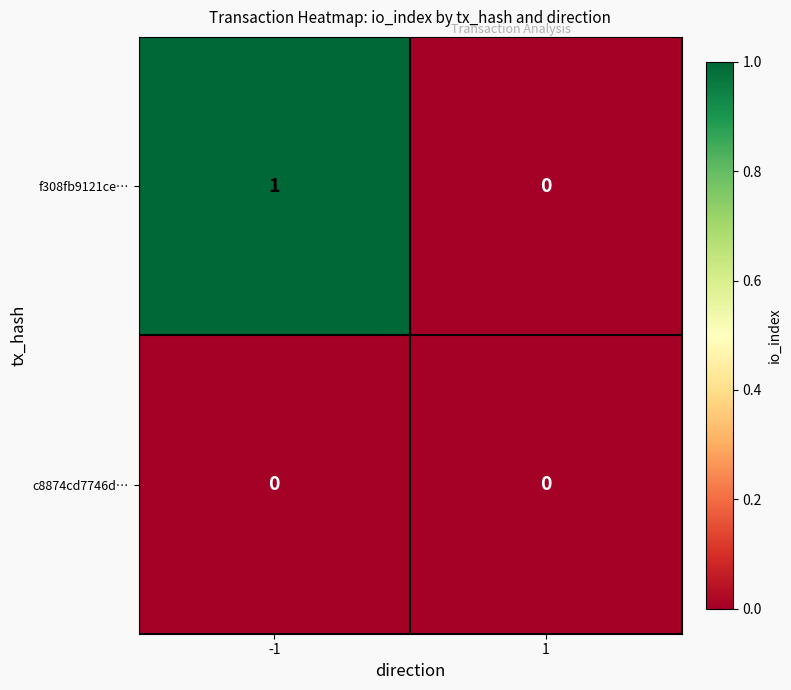

The f308fb9121ce… series shows 1 at -1. True or false?

True